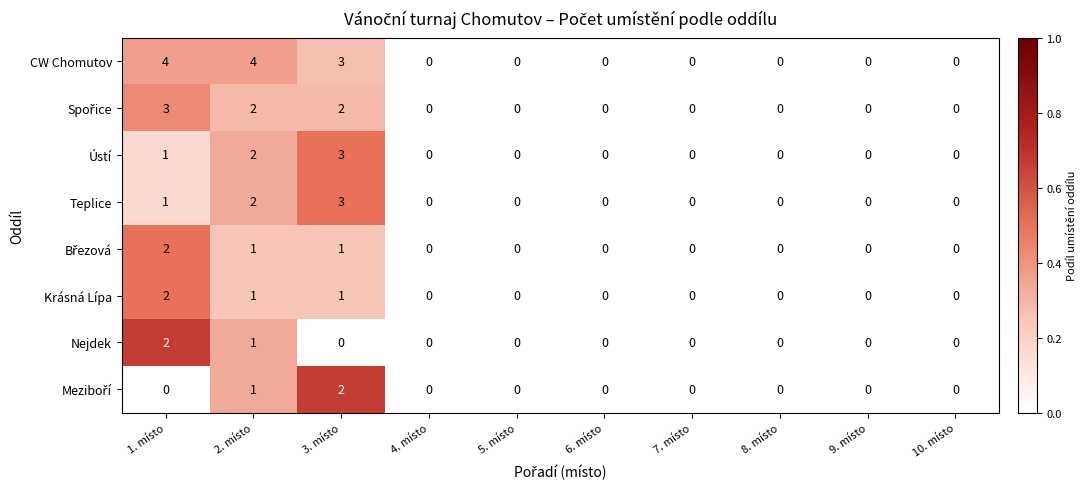

Which series has the widest spread of values?

CW Chomutov